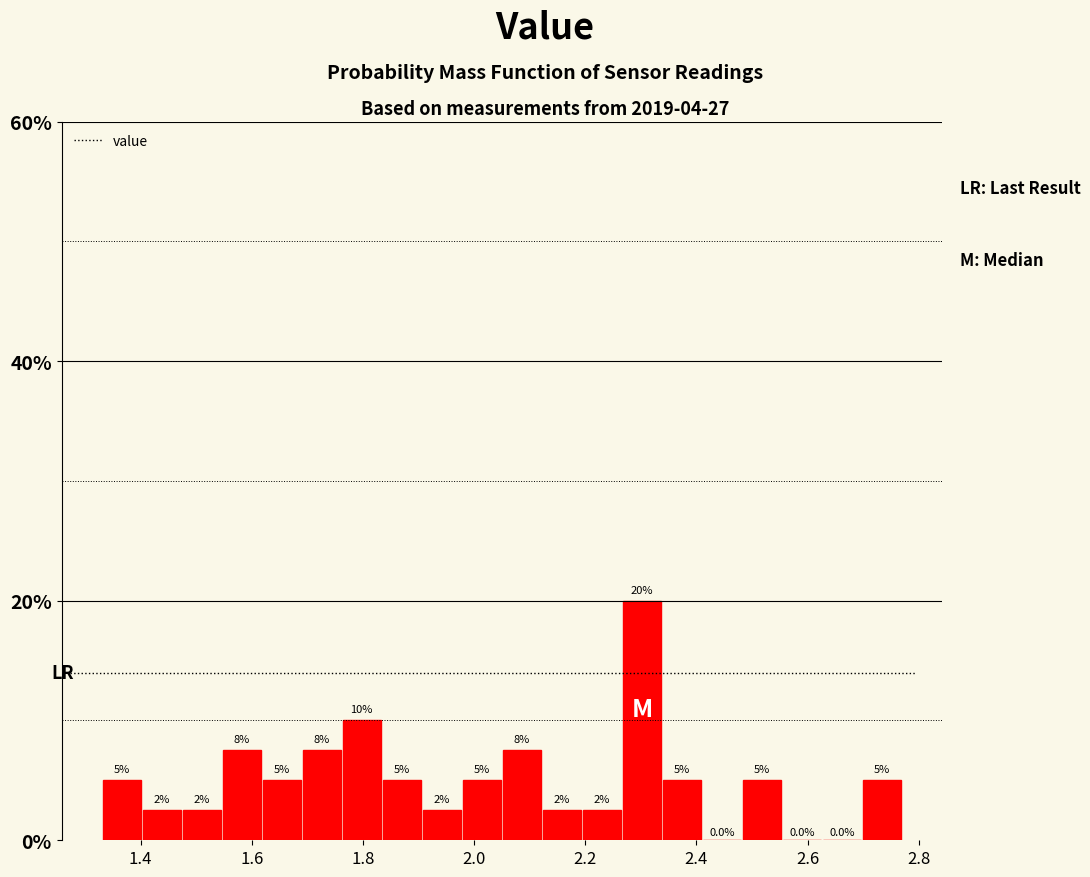

Around what value on the x-axis is the tallest bar? Give the approximate position of its centre, as read against the axis.

2.30